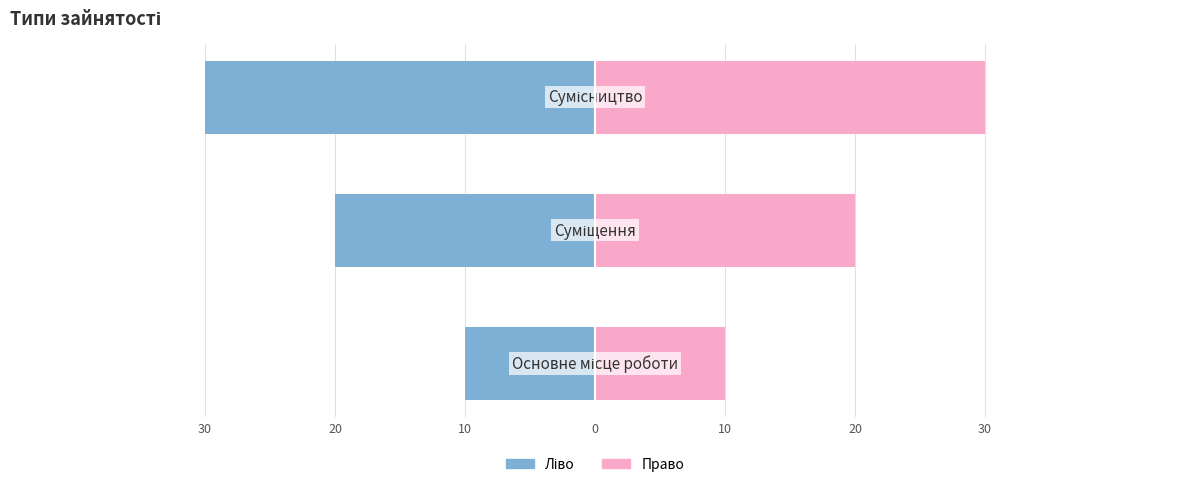

Reading left to right, transcribe all the data shown in this chart.

Ідентифікатор (ліво): -10	-20	-30
Ідентифікатор (право): 10	20	30